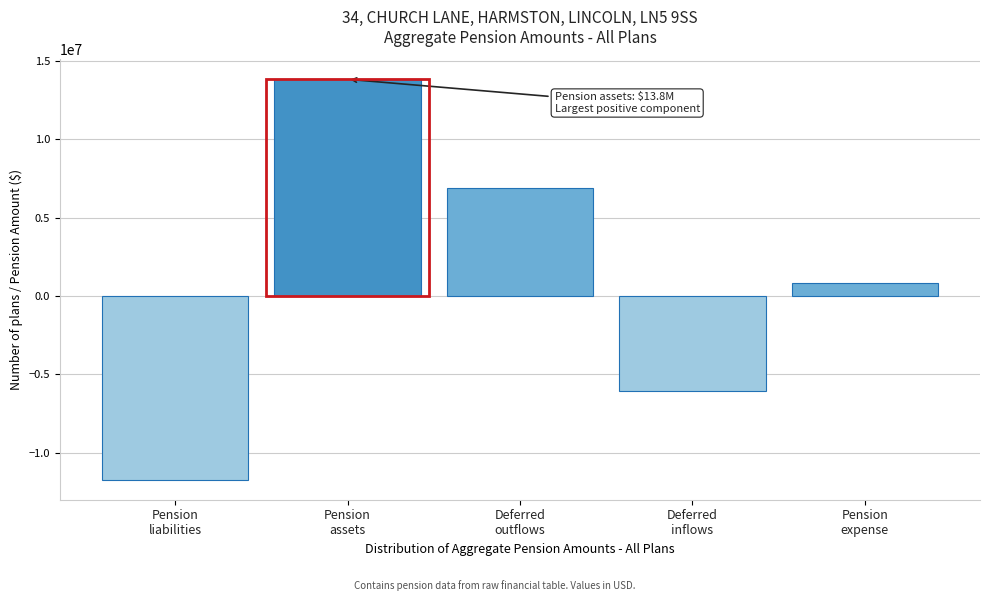

Reading left to right, list all the values displayed in this chart.

-11715953.5	13827912.5	6885365.2	-6062222.4	837954.2